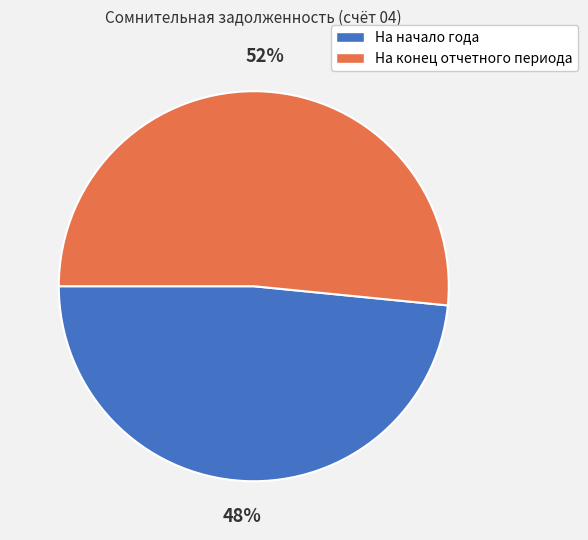

To the nearest percent, what is the combined percentage of На начало года and На конец отчетного периода?

100%